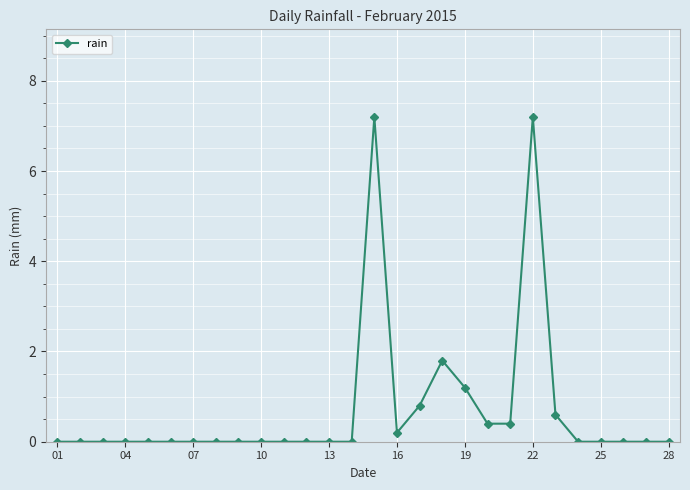

What is the greatest value displayed?

7.2